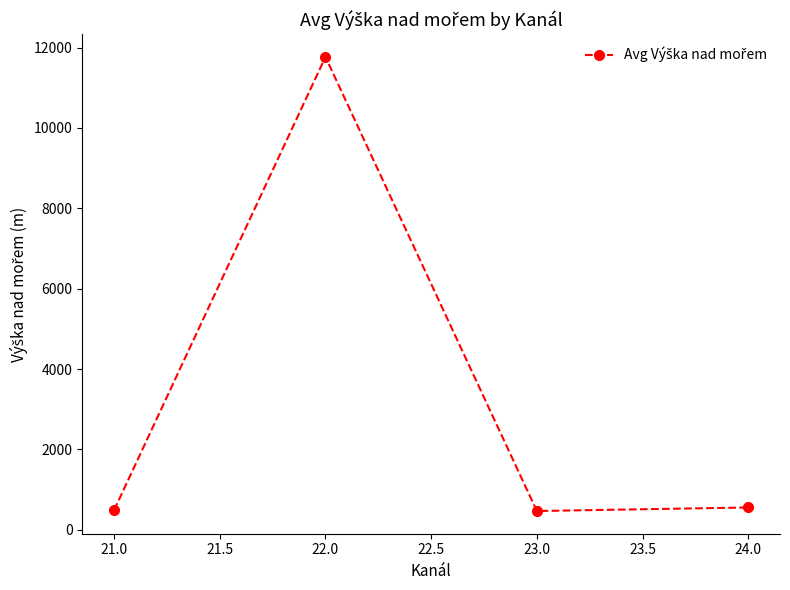

What is the smallest value displayed?

464.9